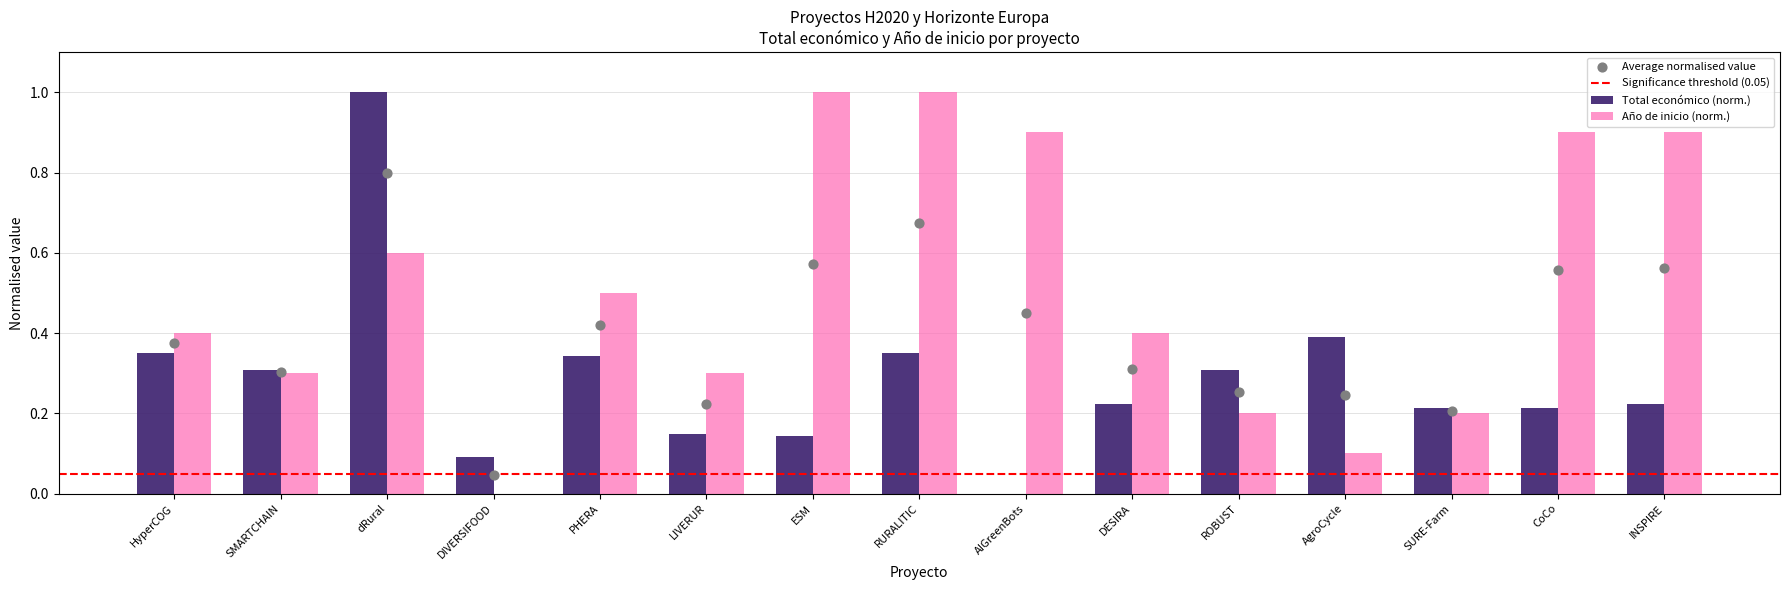

Which series has the largest Y range (max minus min)?

Total económico